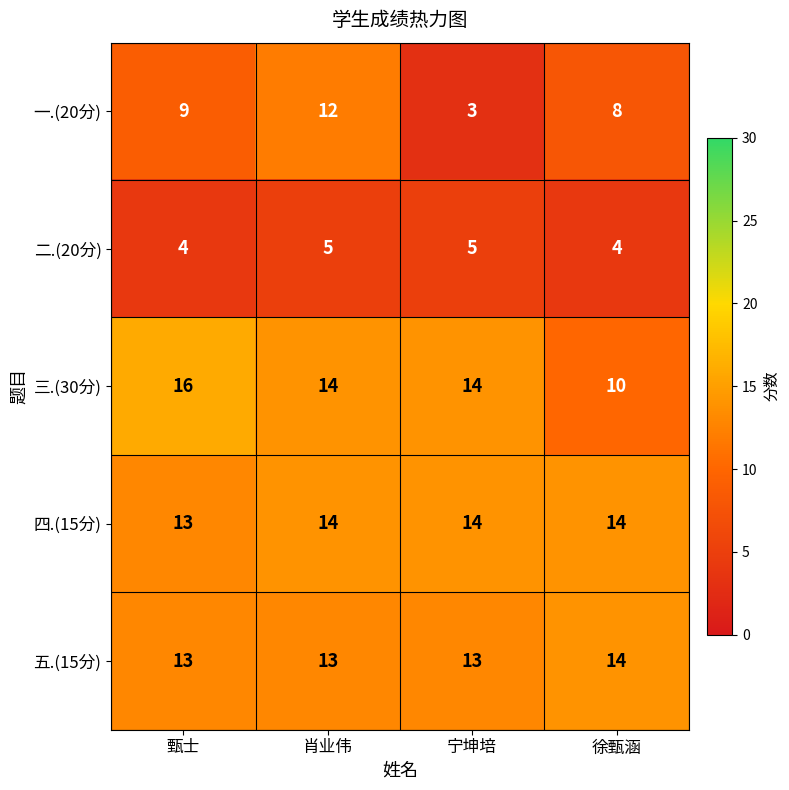

What is the approximate value of 五.(15分) at 肖业伟?

13